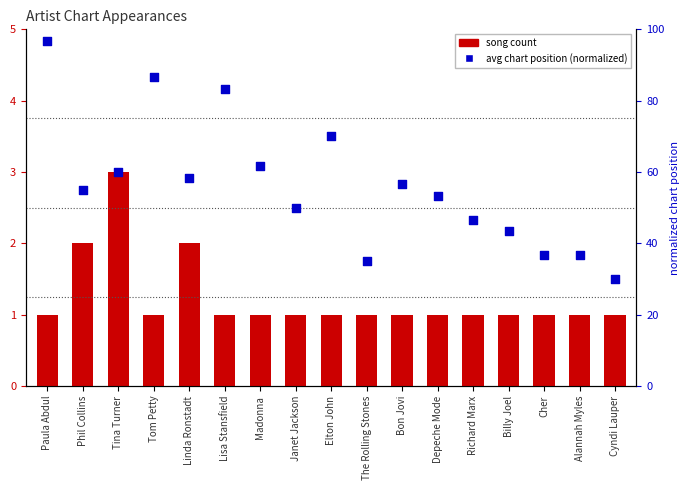

What is the total value across all series at Tina Turner?

63.0